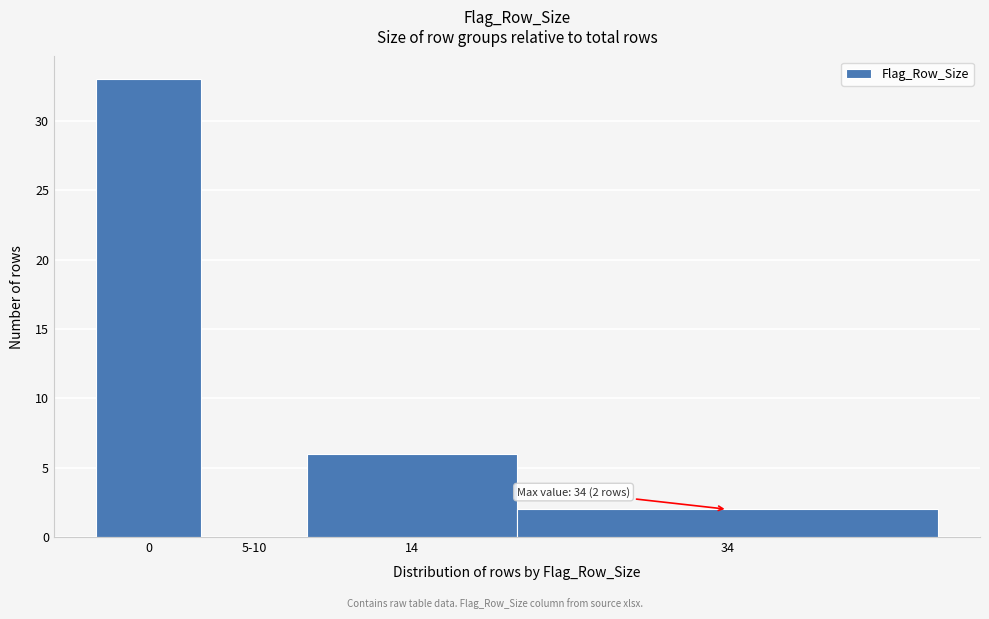

Reading left to right, list all the values displayed in this chart.

0=33	5-10=0	14=6	34=2